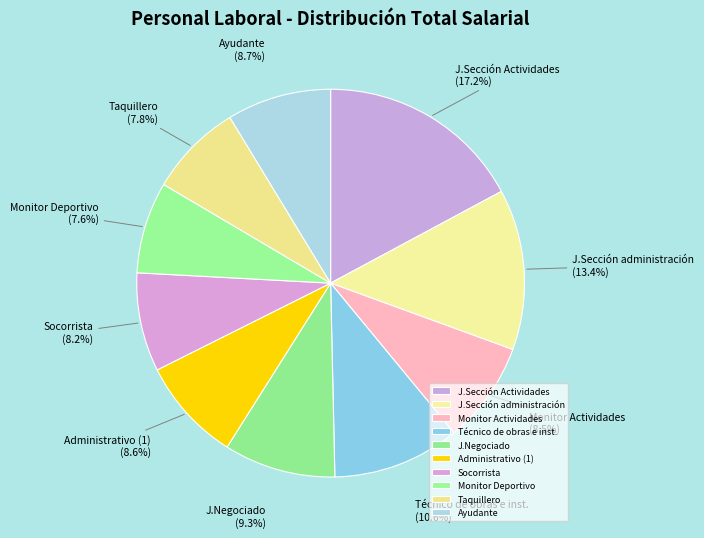

Combined, do Socorrista and J.Negociado account for over 50%?

No